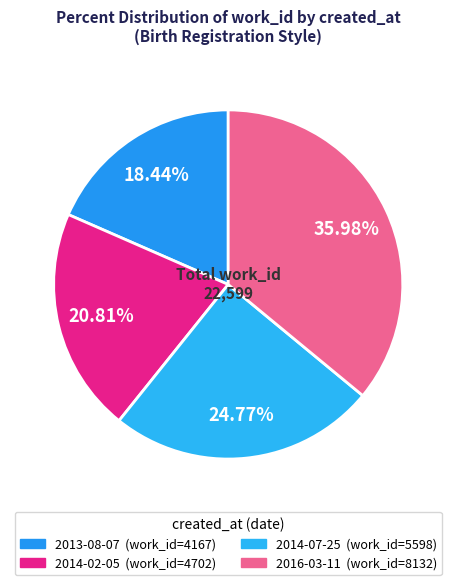

To the nearest percent, what is the combined percentage of 2013-08-07 and 2014-02-05?

39%